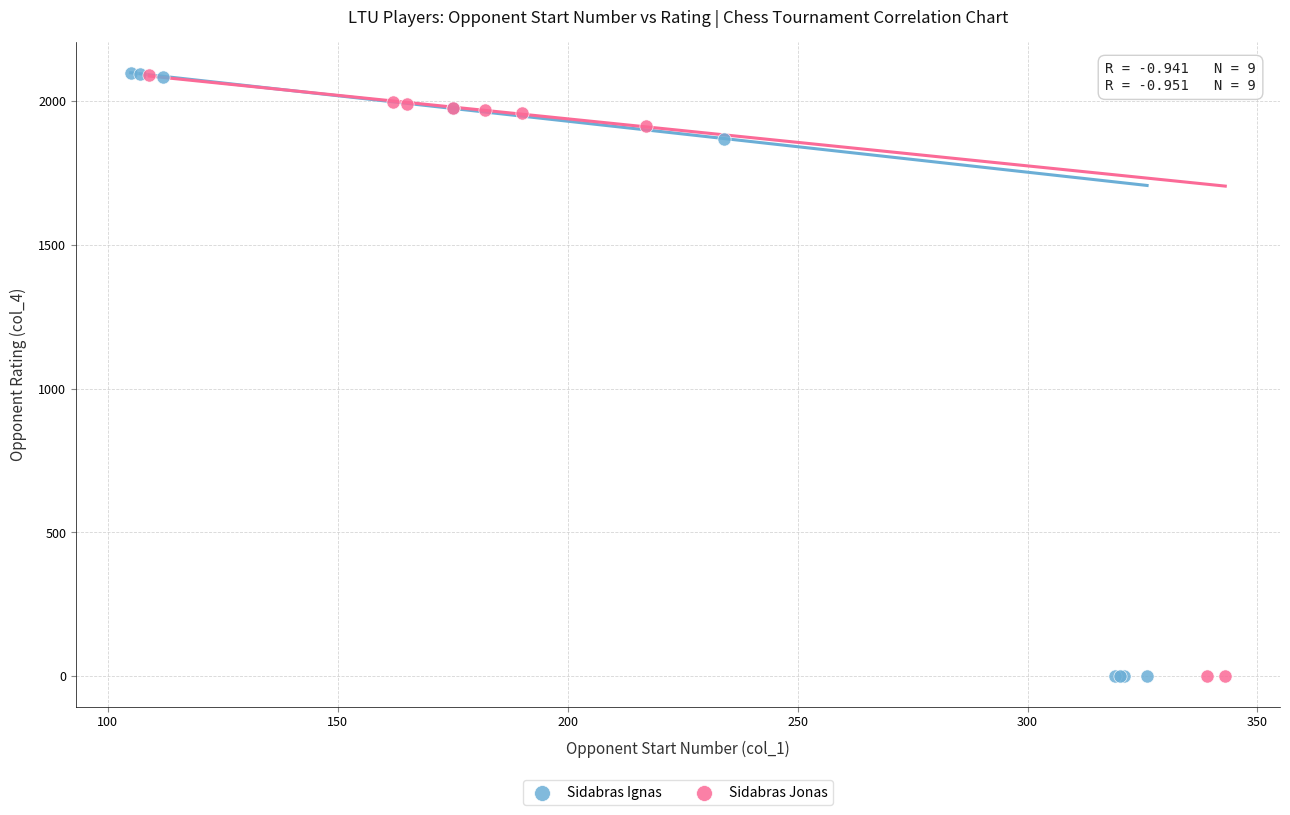

Which series has the largest Y range (max minus min)?

Sidabras Ignas